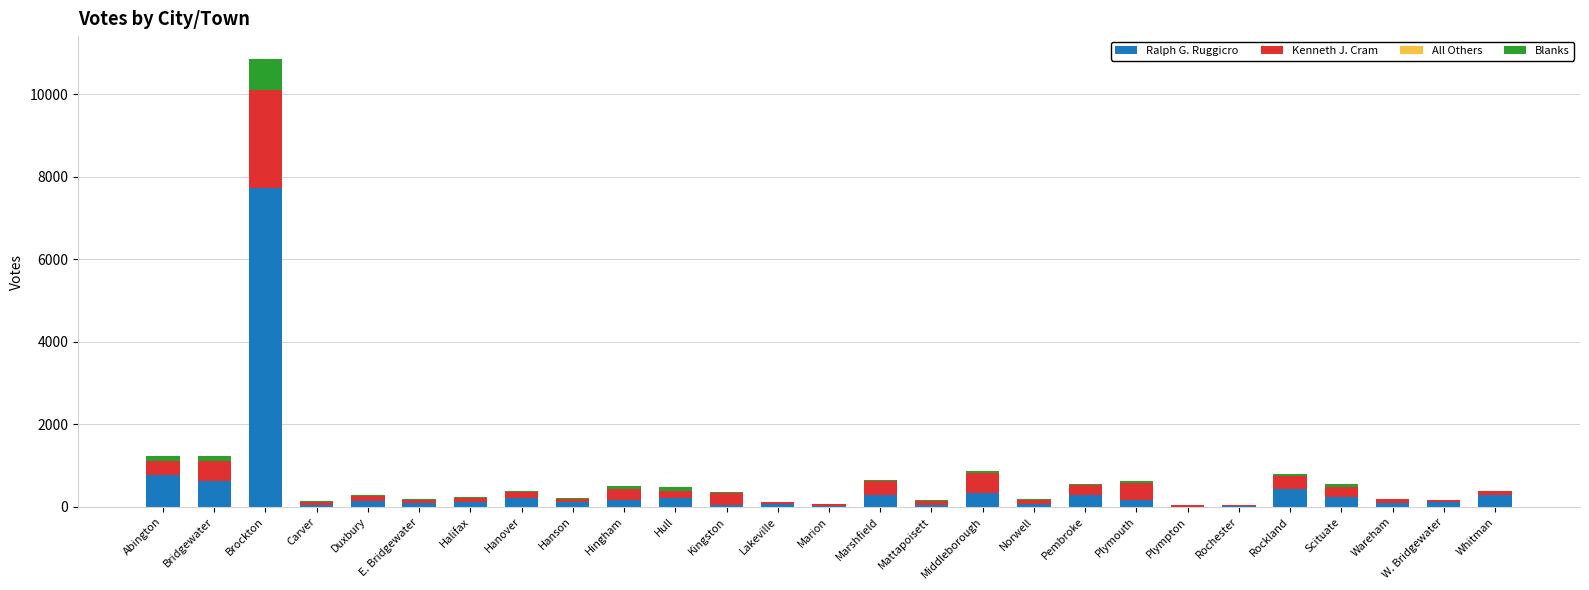

Which category has the highest value in the Ralph G. Ruggicro series?

Brockton